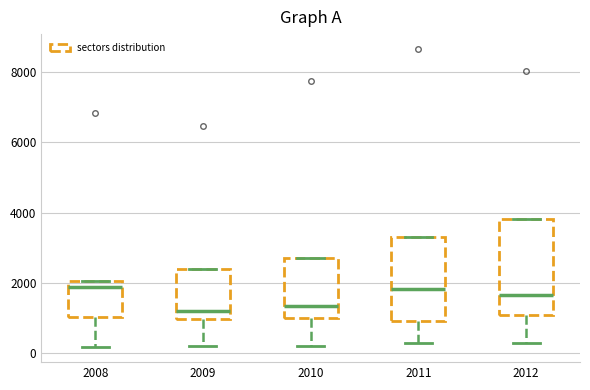

Reading left to right, read every box against the y-axis: the position of its median line, the range the box covers, and the ends of its whiskers. The values are not printed on the chart, so give them approximately, as read against the axis.

2008: median 1800, box 1000 to 2000, whiskers 200 to 2000
2009: median 1200, box 1000 to 2400, whiskers 200 to 2400
2010: median 1400, box 1000 to 2600, whiskers 200 to 2600
2011: median 1800, box 1000 to 3400, whiskers 200 to 3400
2012: median 1600, box 1000 to 3800, whiskers 200 to 3800